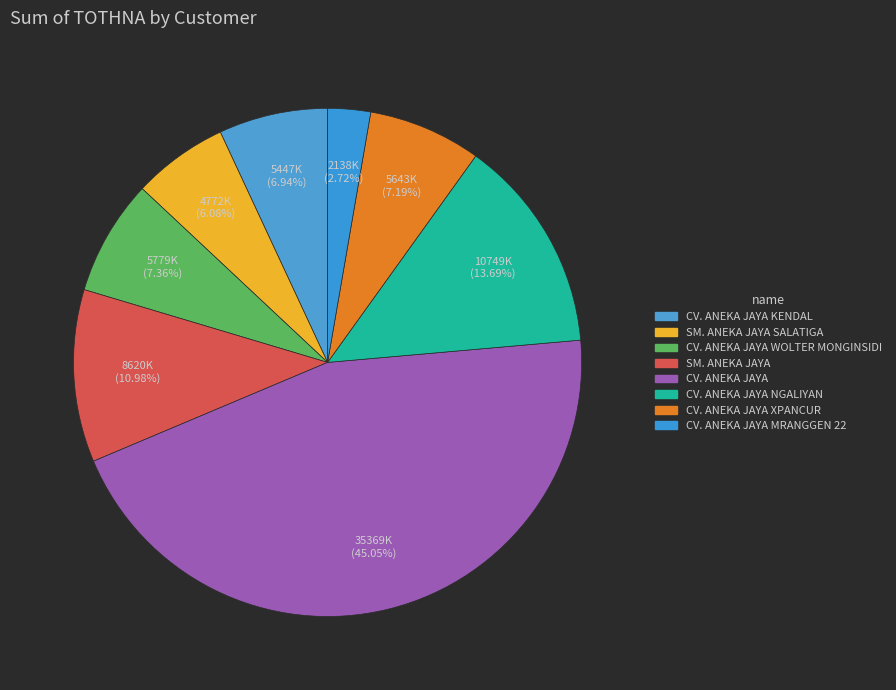

How many segments does this pie chart have?

8